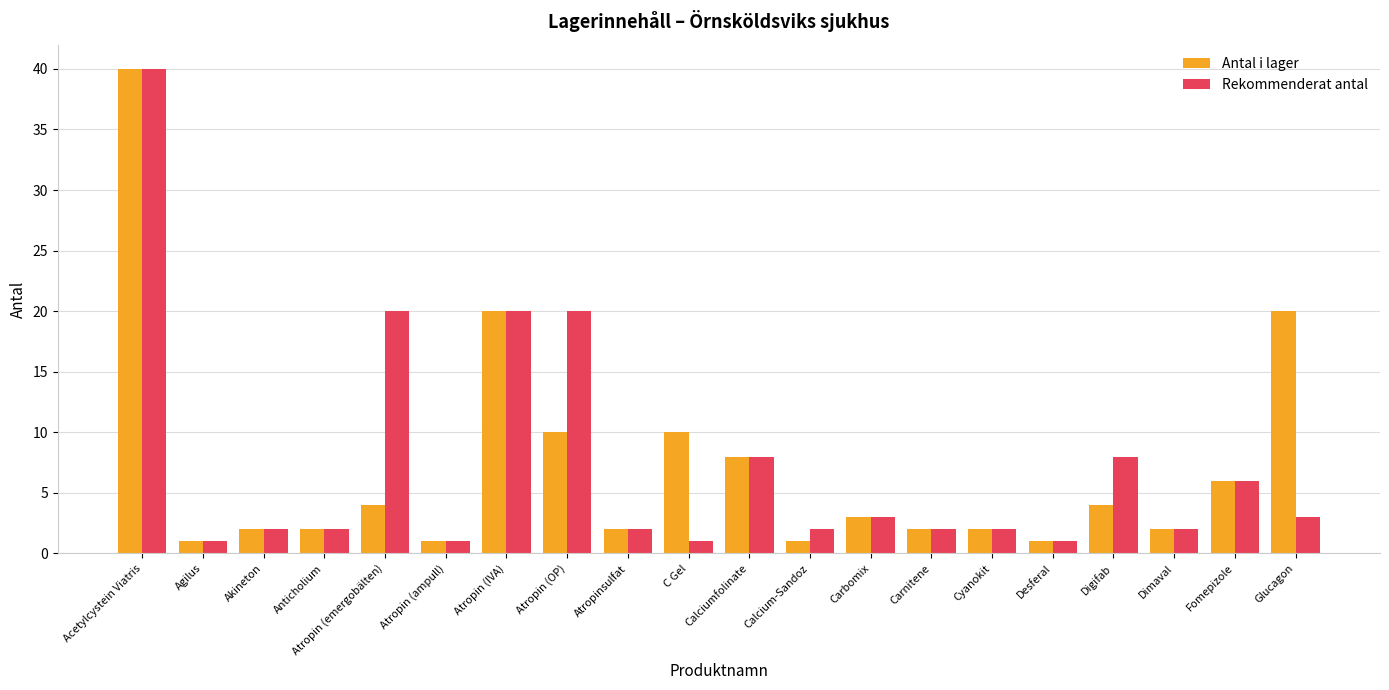

Reading left to right, what are all the values shown in this chart?

Antal i lager: 40	1	2	2	4	1	20	10	2	10	8	1	3	2	2	1	4	2	6	20
Rekommenderat antal: 40	1	2	2	20	1	20	20	2	1	8	2	3	2	2	1	8	2	6	3